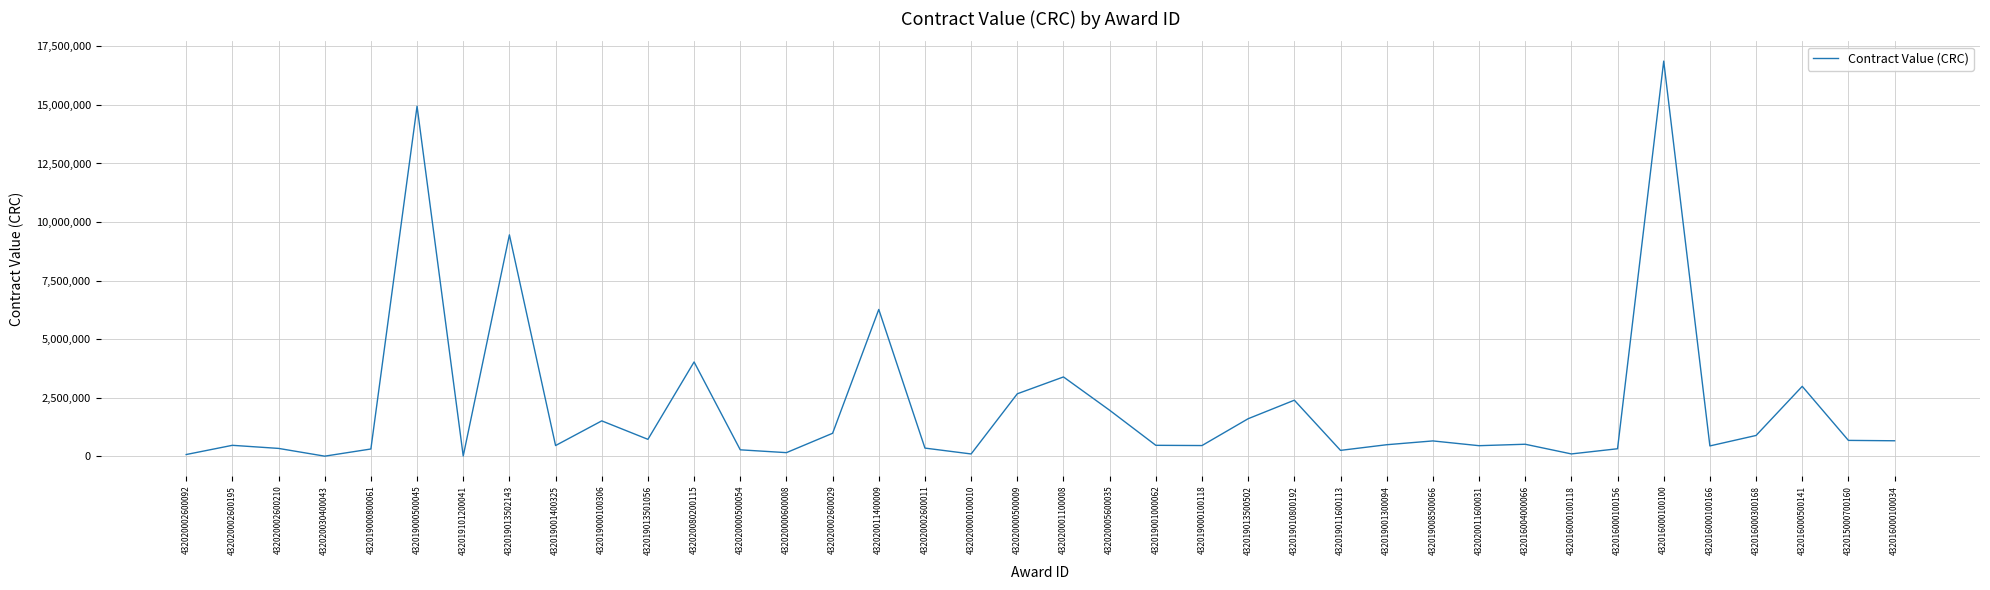

The chart shows a value of 474859.8 at 432020002600195. True or false?

True